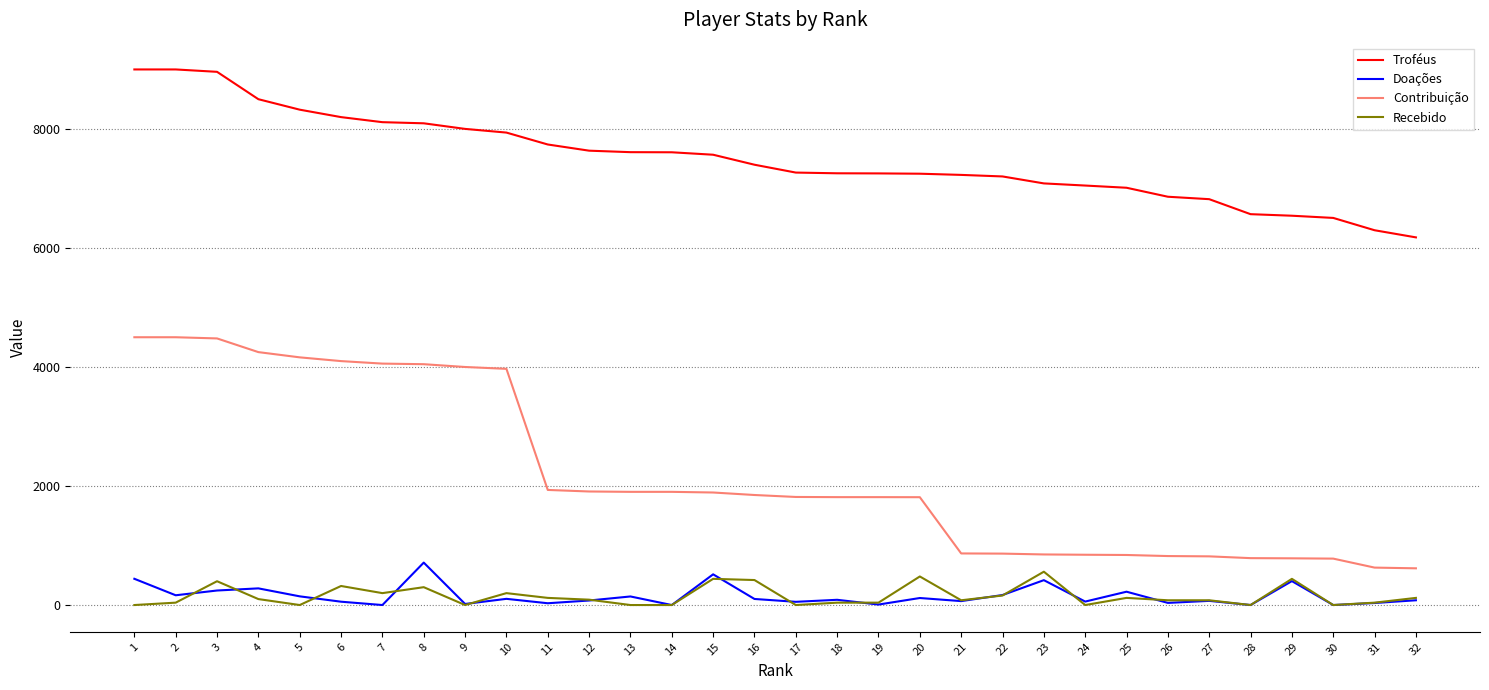

How many lines are shown in the chart?

4